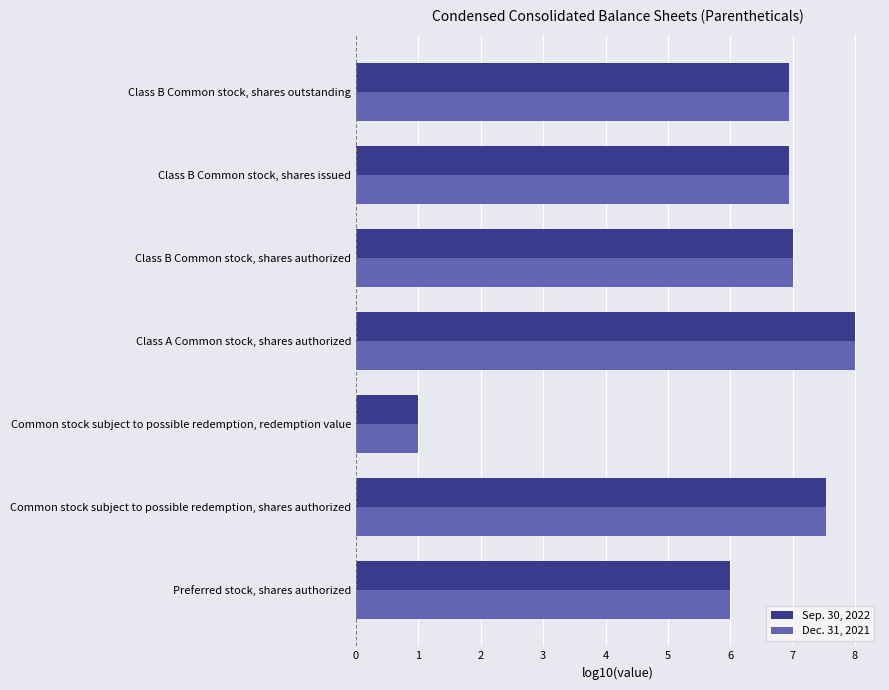

Rank the series by their average value, from highest to lowest.

Sep. 30, 2022, Dec. 31, 2021